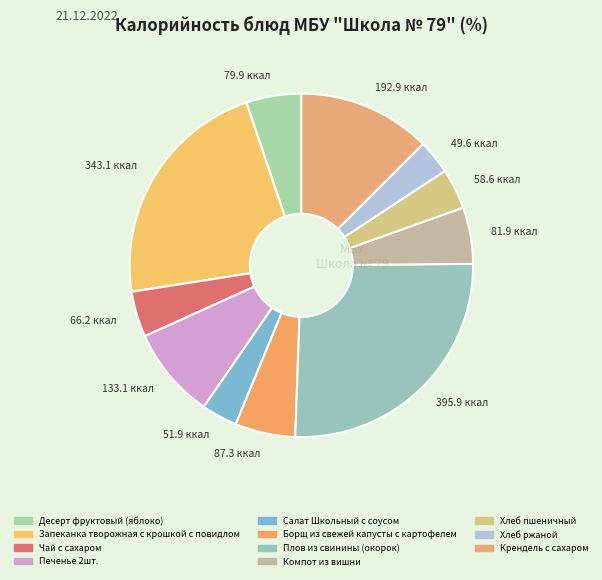

True or false: 79.9 ккал accounts for 5% of the total.

True